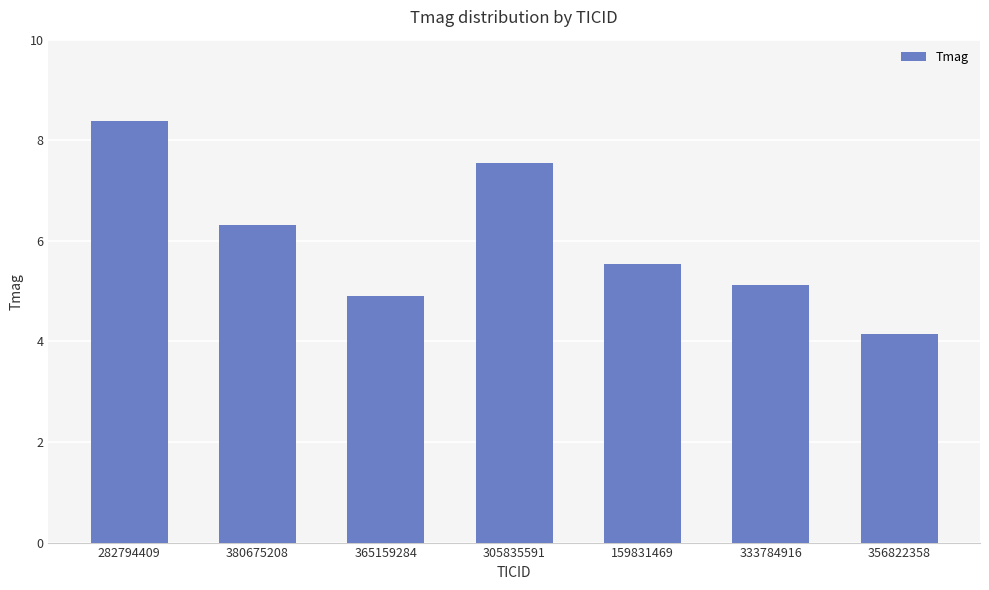

Rank the categories by value from lowest to highest.

356822358, 365159284, 333784916, 159831469, 380675208, 305835591, 282794409